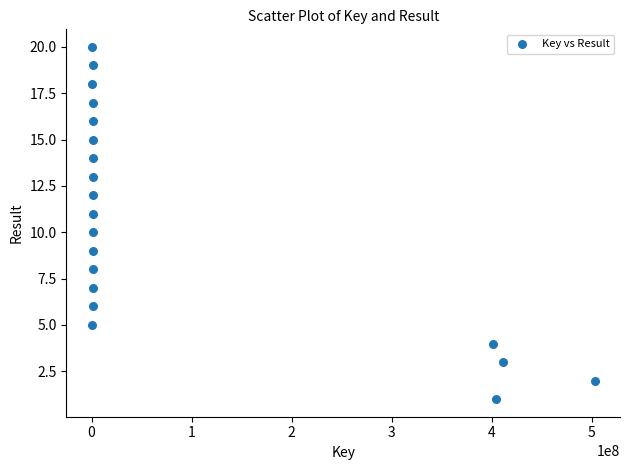

What is the range of X values (max minus min)?

503036218